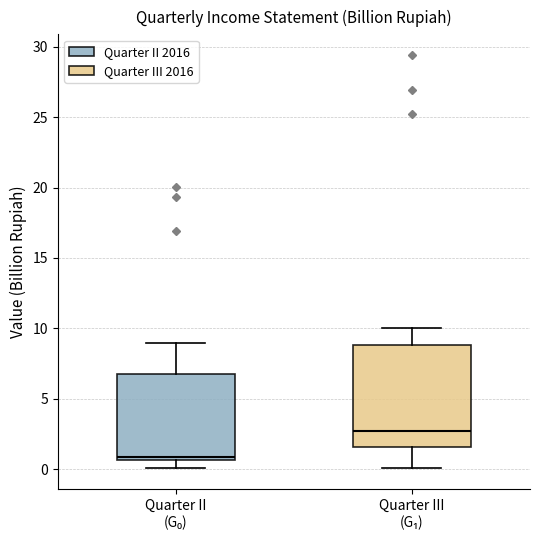

Reading left to right, transcribe this box plot: for each box, give where its median line is, the range the box spans, and where its two whiskers end, as read against the y-axis. The values are not printed on the chart, so give them approximately, as read against the axis.

Quarter II (G₀): median 1.0, box 0.5 to 6.5, whiskers 0.0 to 9.0
Quarter III (G₁): median 2.5, box 1.5 to 9.0, whiskers 0.0 to 10.0